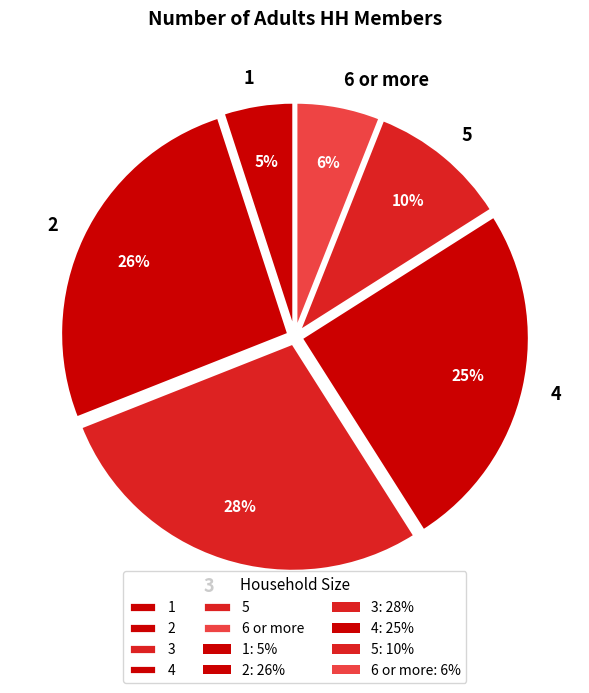

What percentage is the 6 or more slice, to the nearest percent?

6%